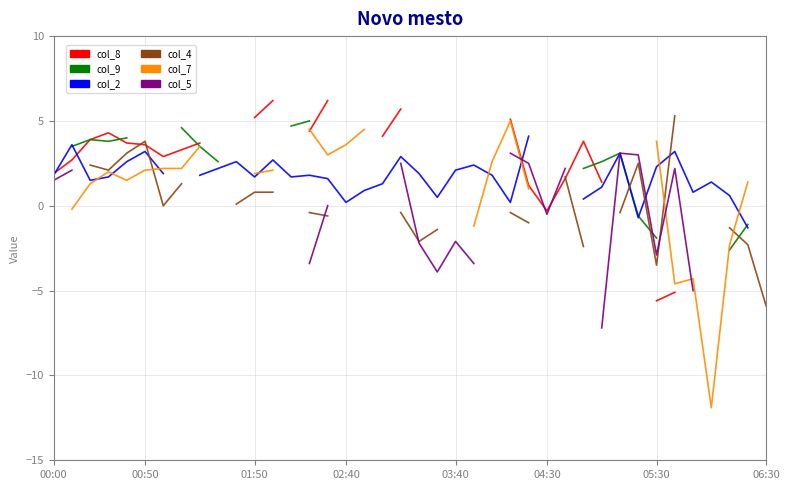

What are all the series names shown in the legend?

col_8, col_9, col_2, col_4, col_7, col_5